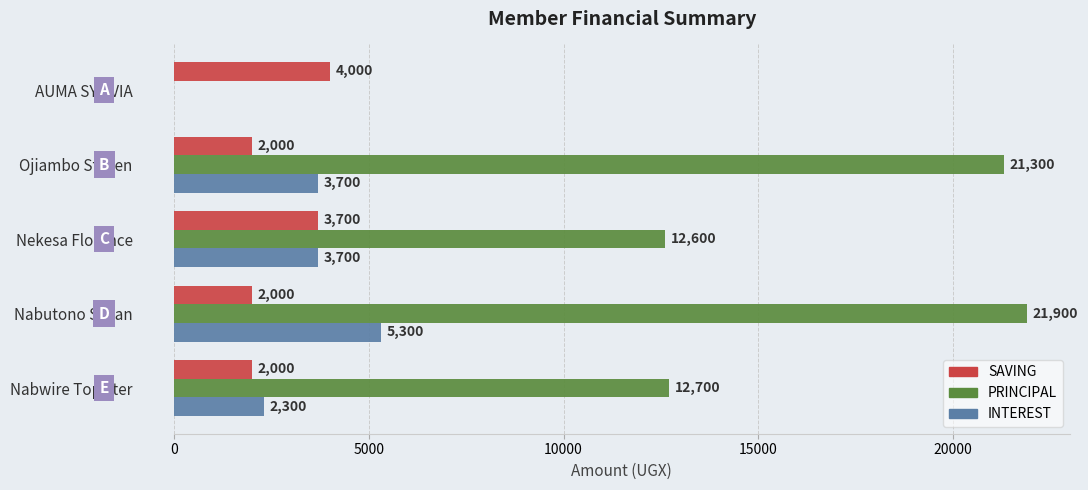

Where is INTEREST nearest to the value 2650?

Nabwire Topister